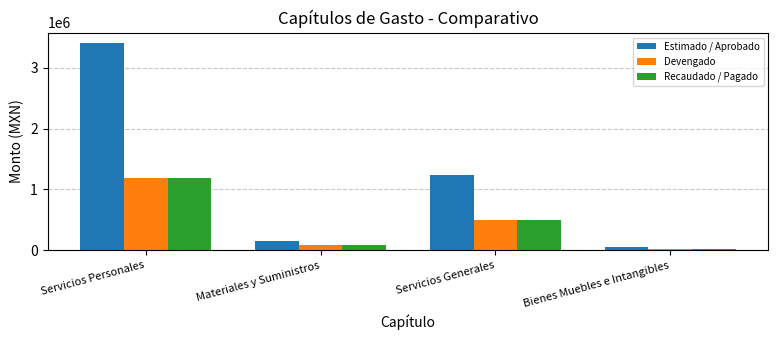

Which series has the largest total across all categories?

Estimado / Aprobado